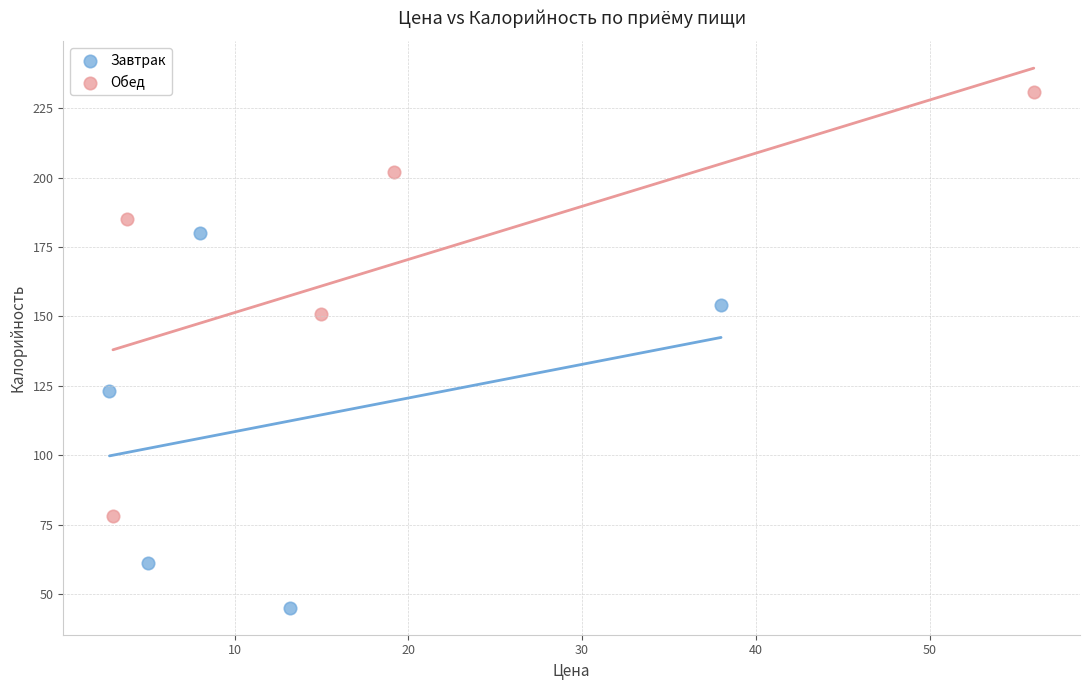

Which series has the largest Y range (max minus min)?

Обед